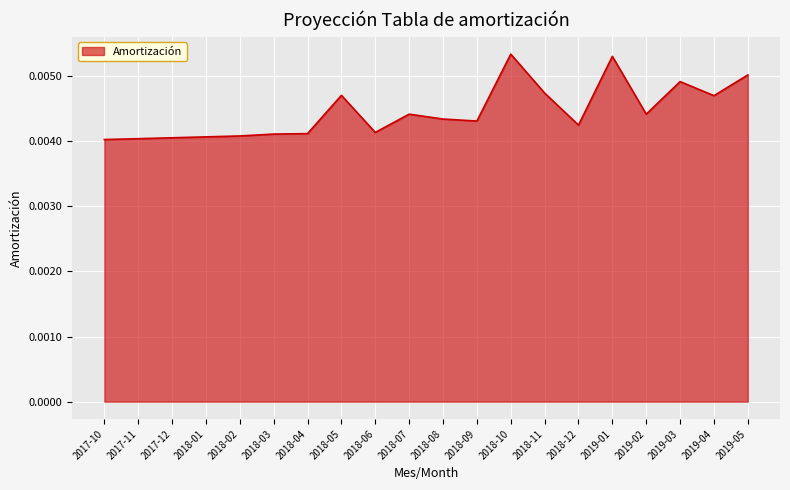

What position from the left is 2018-09?

12